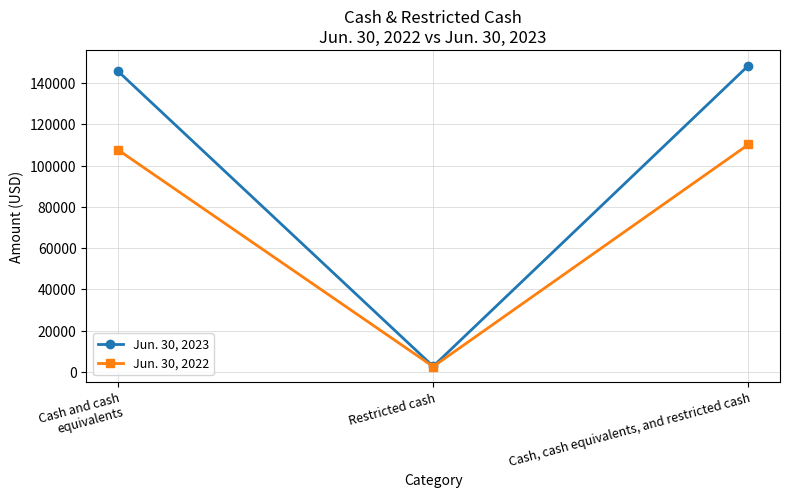

What is the smallest value displayed?

2578